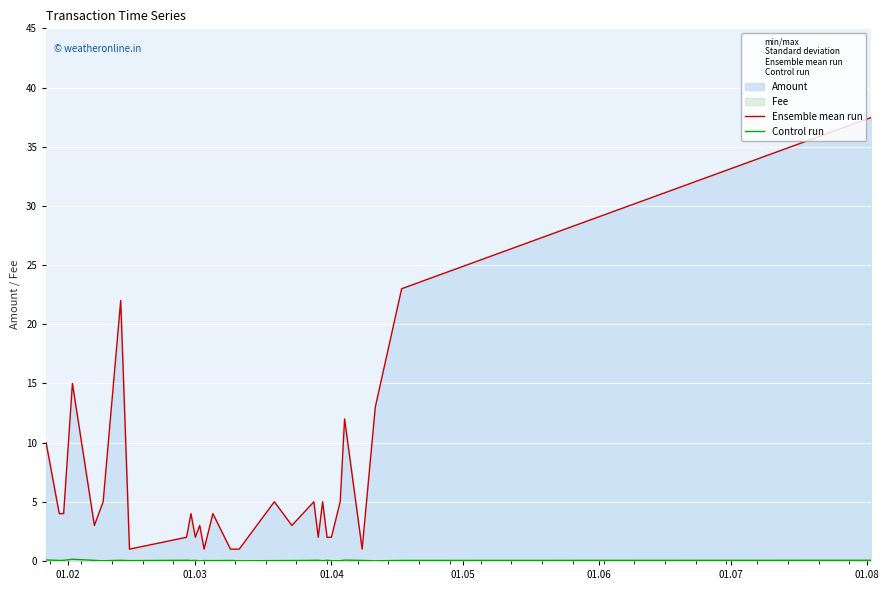

Which series has the widest spread of values?

Ensemble mean run